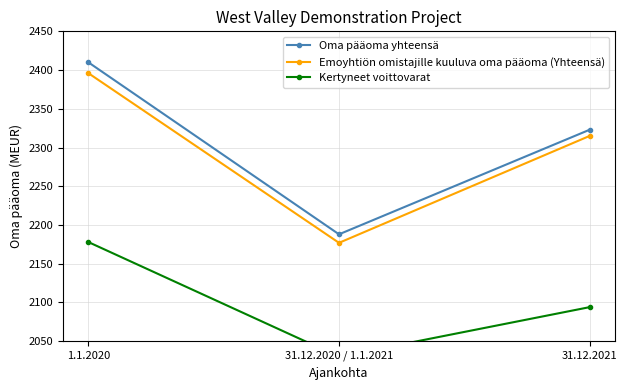

Reading left to right, extract all data points from this chart.

Oma pääoma yhteensä: 1.1.2020=2410	31.12.2020 / 1.1.2021=2188	31.12.2021=2323
Emoyhtiön omistajille kuuluva oma pääoma (Yhteensä): 1.1.2020=2396	31.12.2020 / 1.1.2021=2177	31.12.2021=2315
Kertyneet voittovarat: 1.1.2020=2178	31.12.2020 / 1.1.2021=2030	31.12.2021=2094